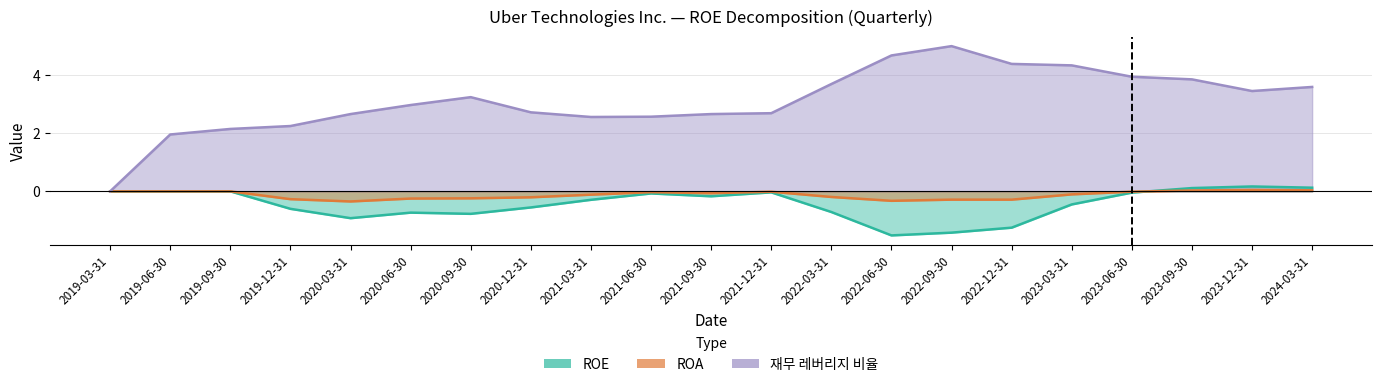

How many data points in 재무 레버리지 비율 are less than 2?

2